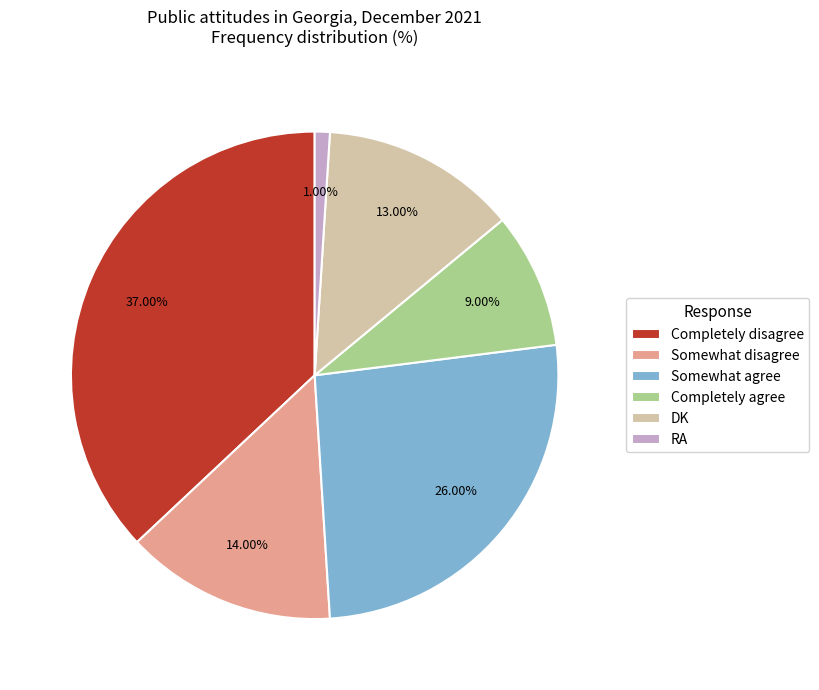

Count the number of slices in the pie.

6